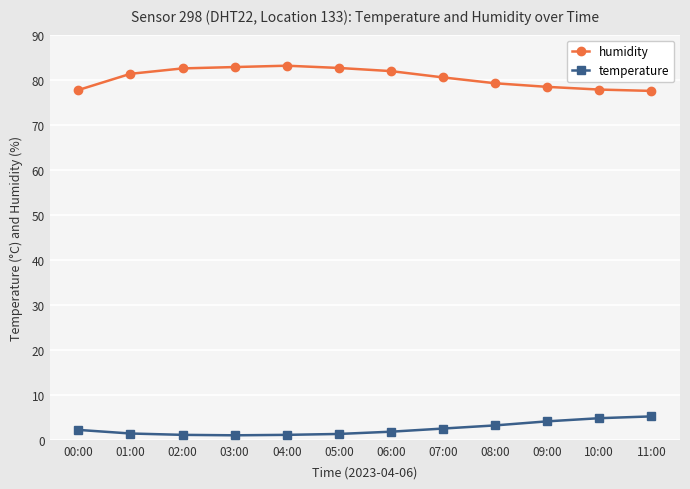

What is the highest value of the humidity series?

83.1